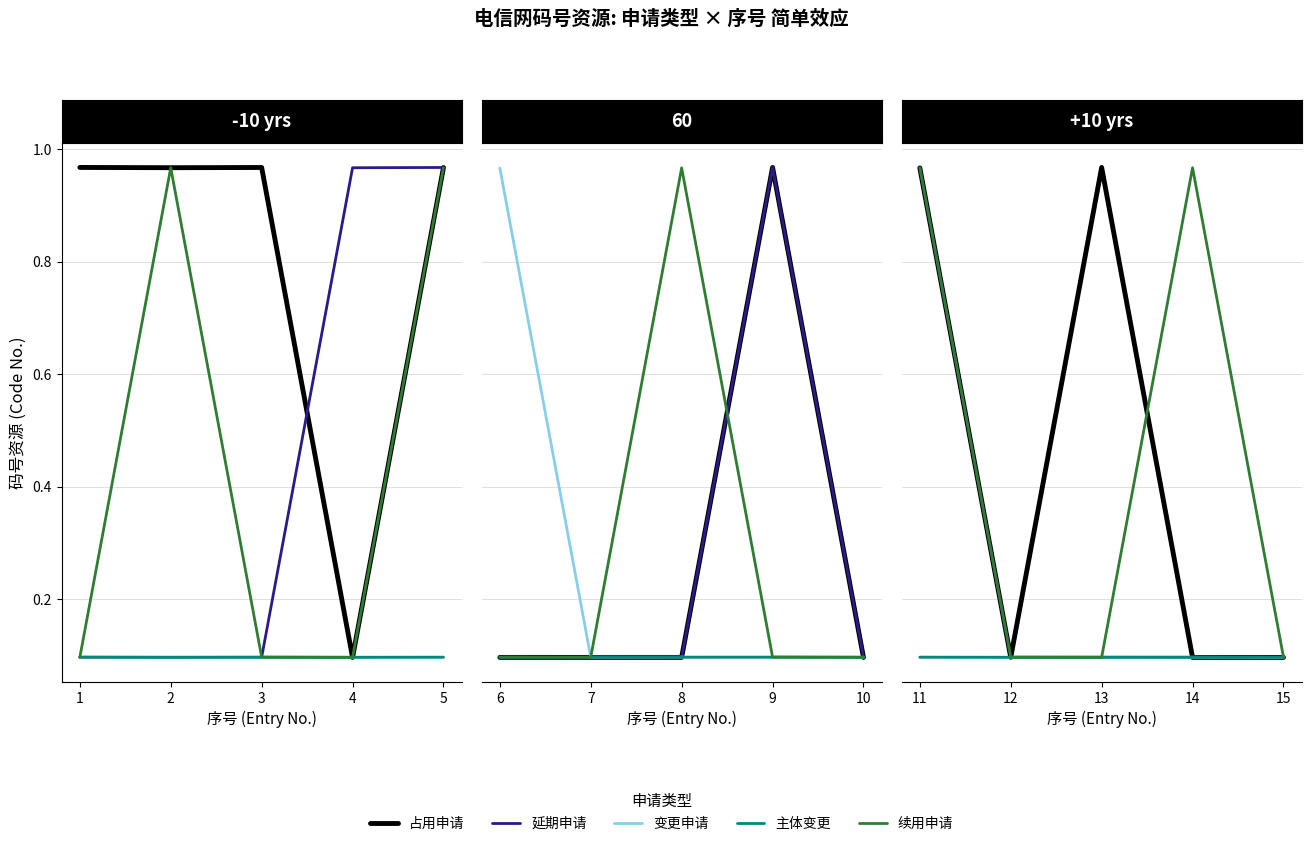

Between 3 and 2, which is larger?

3